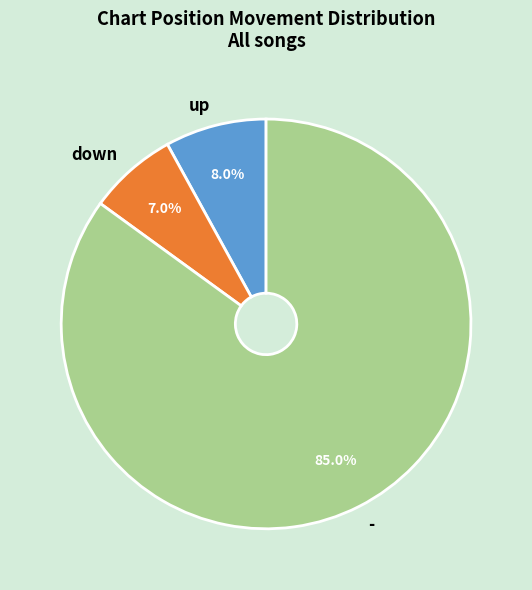

Which category has the biggest portion of the pie?

-